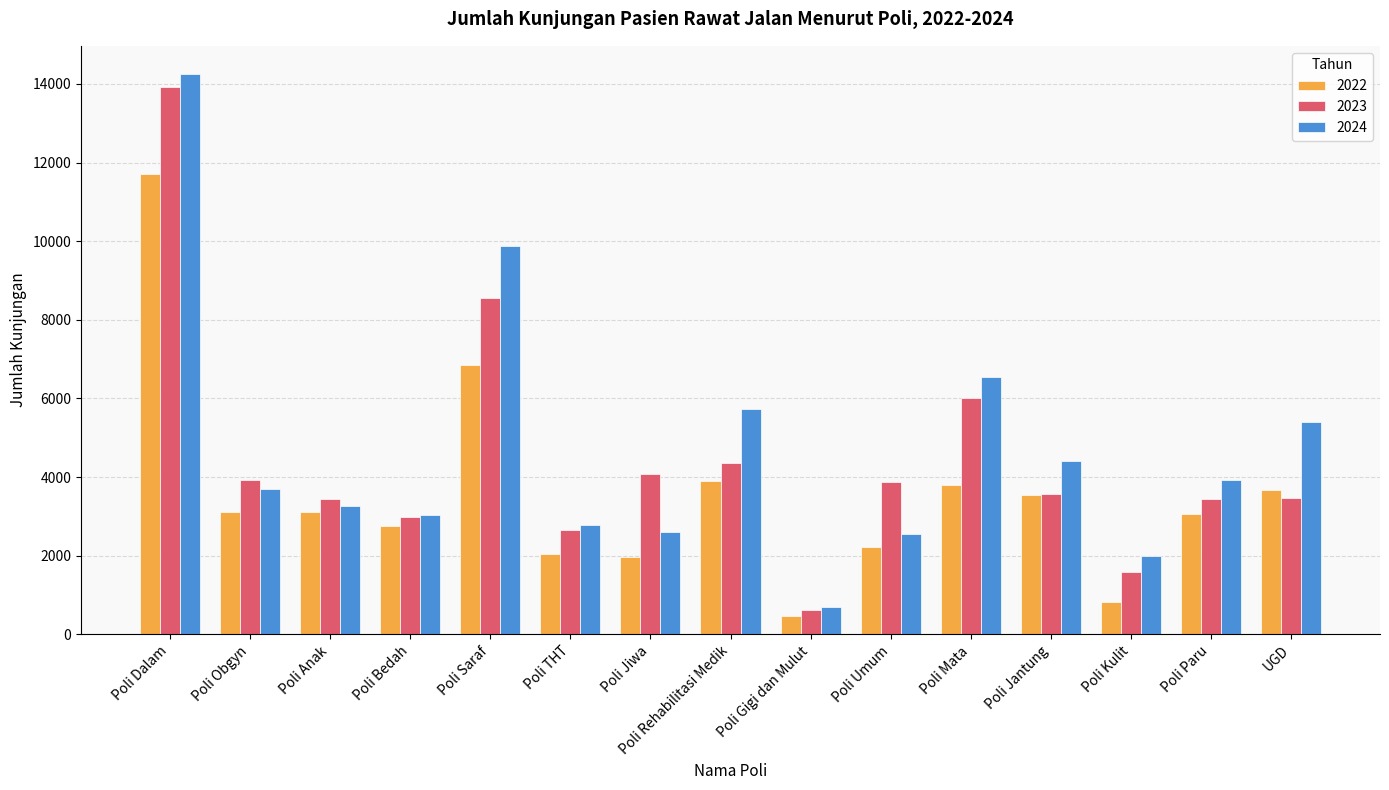

What is the maximum value shown in the chart?

14254